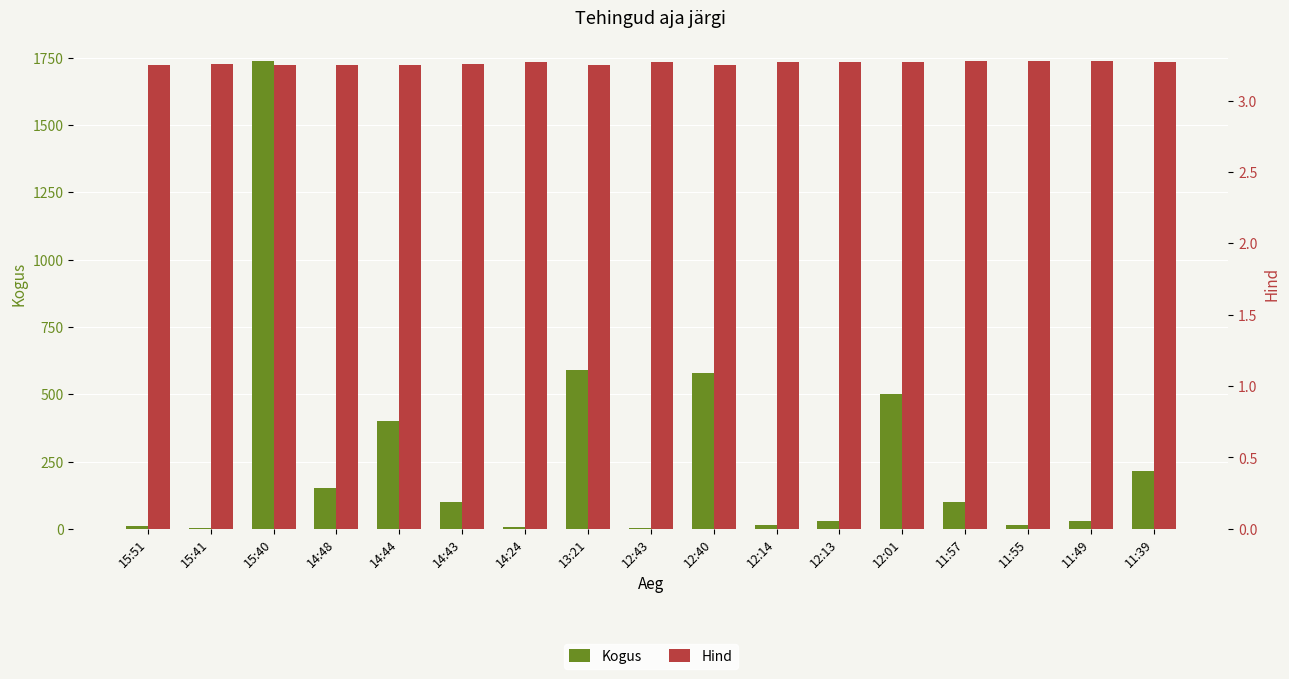

What is the approximate value of Kogus at 11:55?

13.0